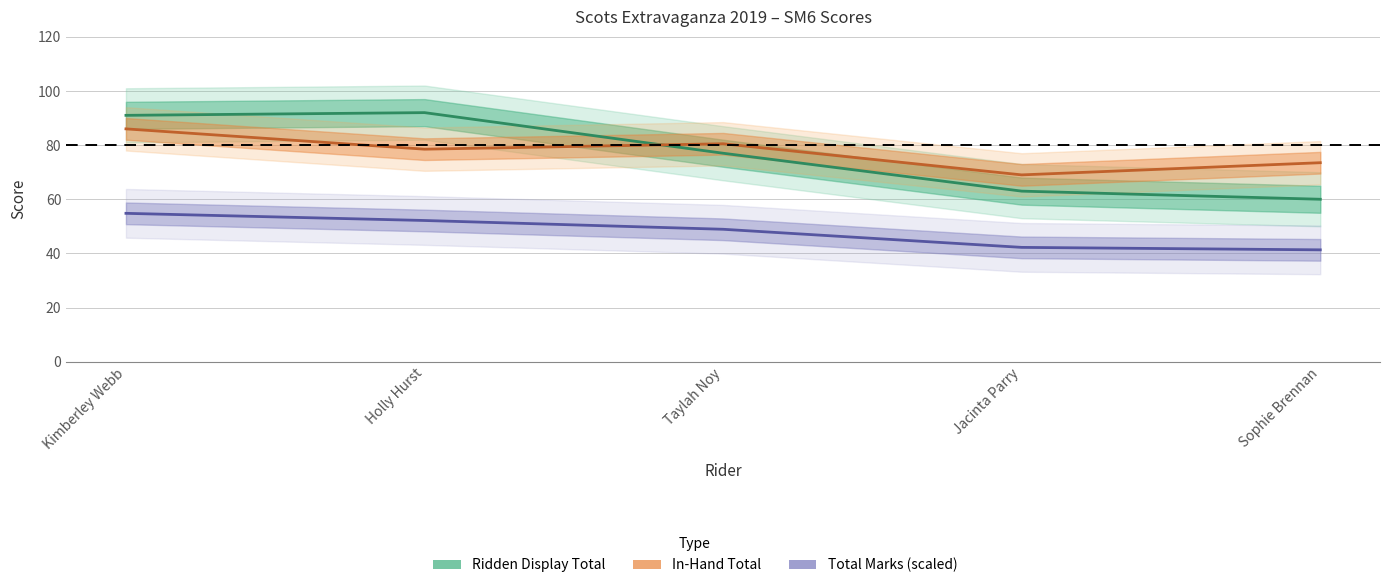

Which label corresponds to the largest value in the chart?

Holly Hurst